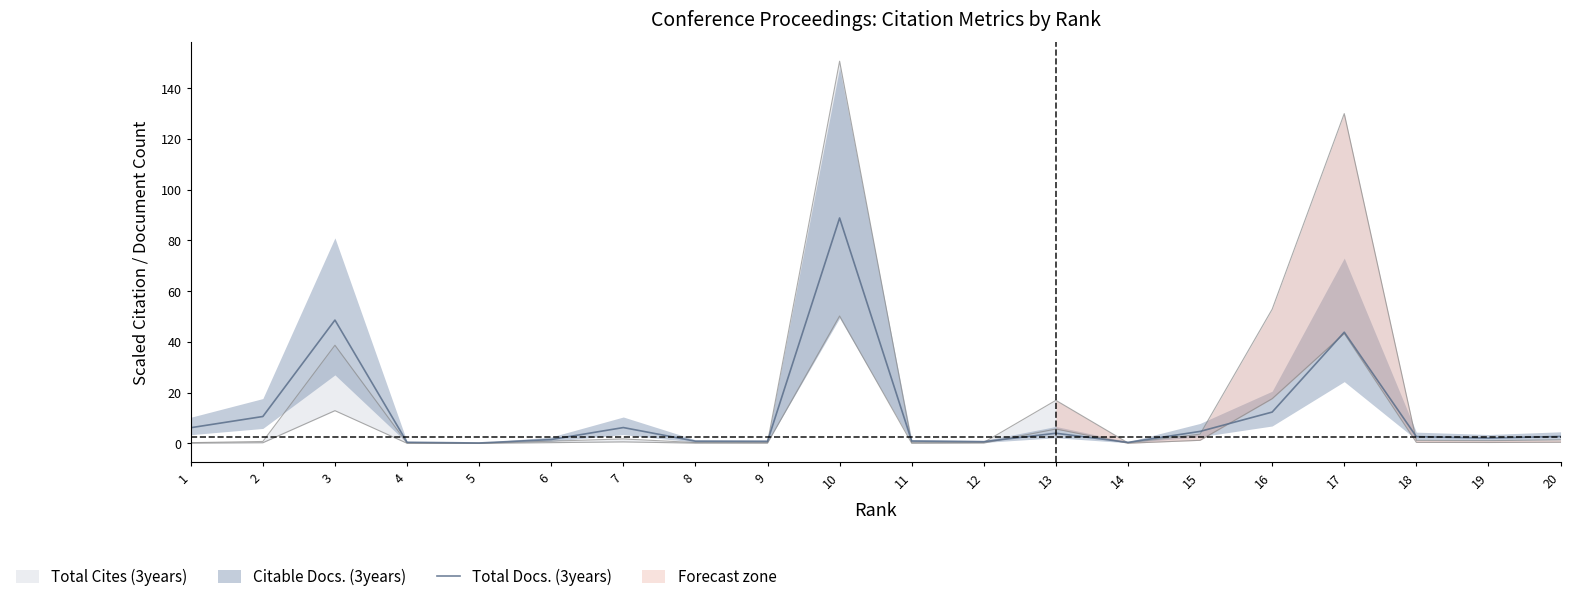

Where does the data first go above 2?

1